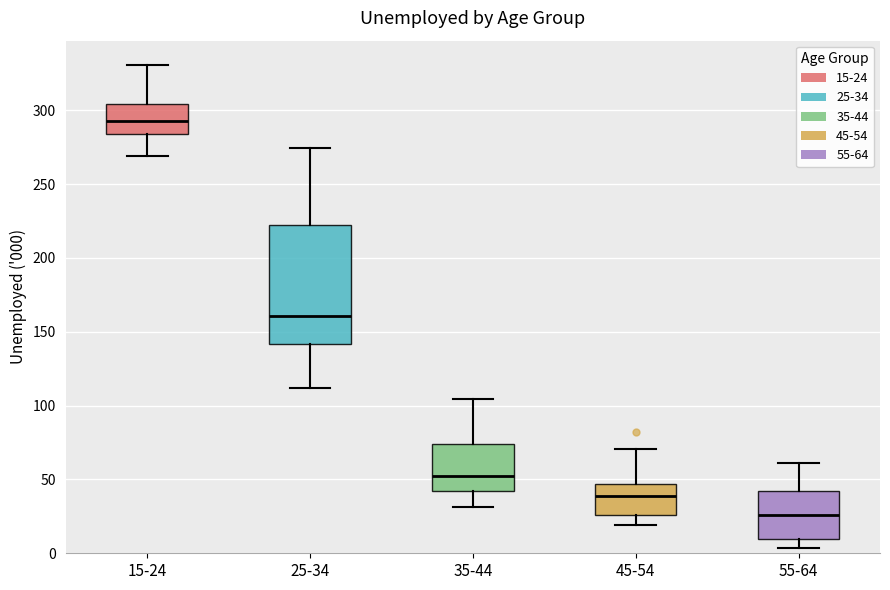

Where does the upper whisker of the box for 35-44 end on the y-axis? The values are not printed on the chart, so give them approximately, as read against the axis.

105